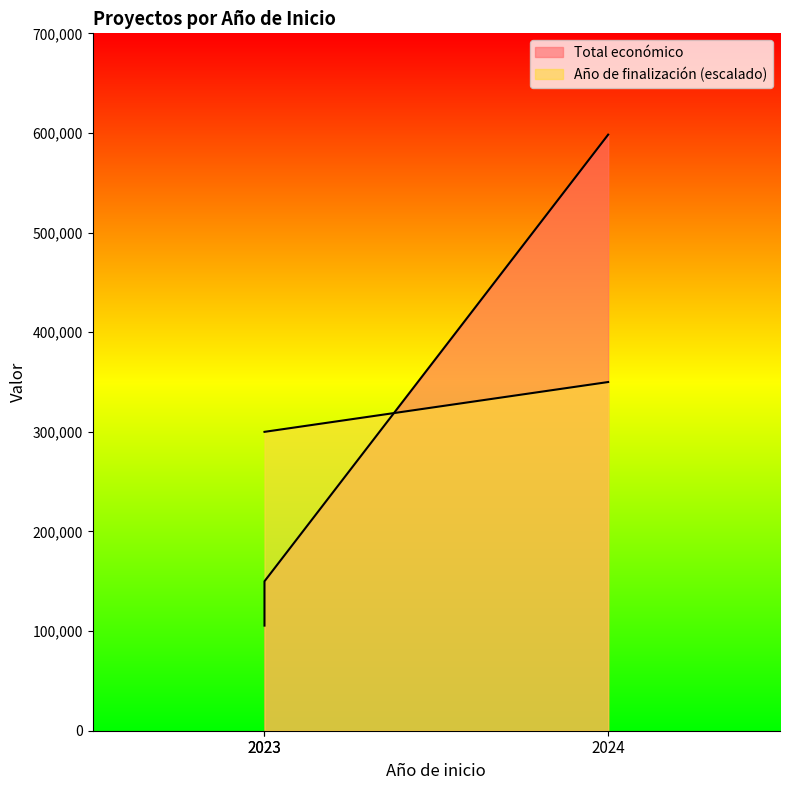

How many data points in Año de finalización are above 300000?

1